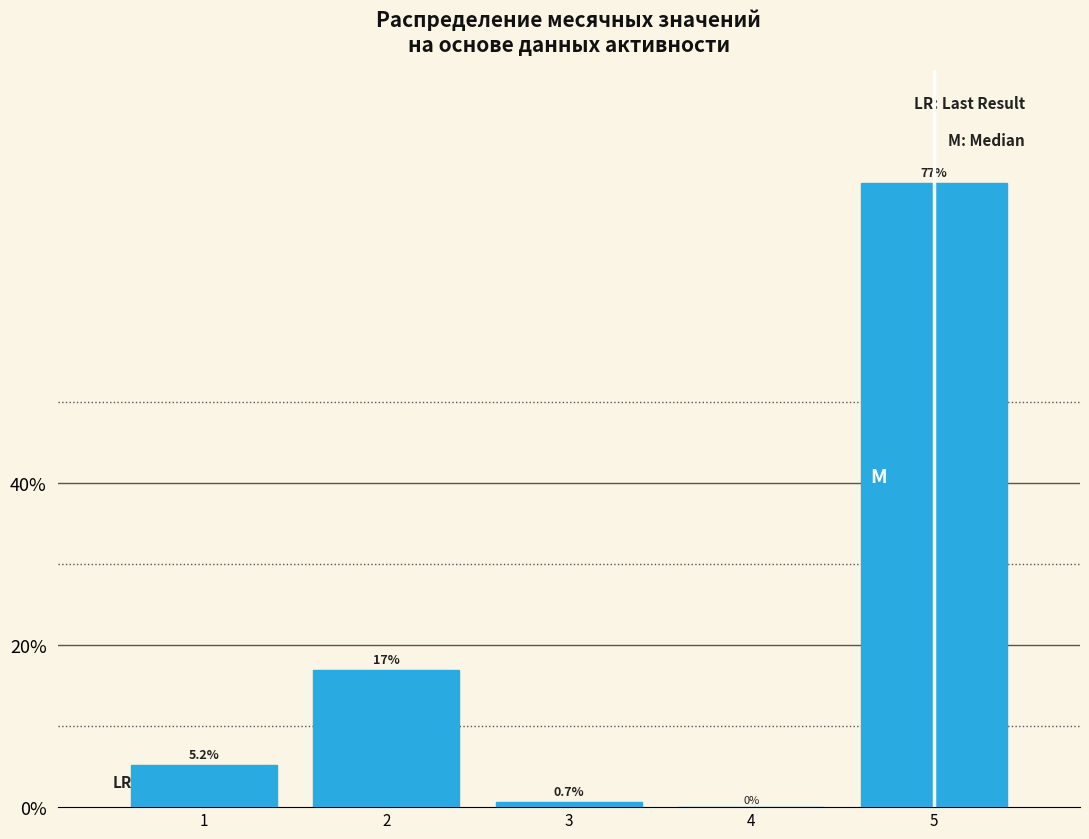

Reading left to right, what are all the values shown in this chart?

1=5.2	2=17.0	3=0.7	4=0.0	5=77.1